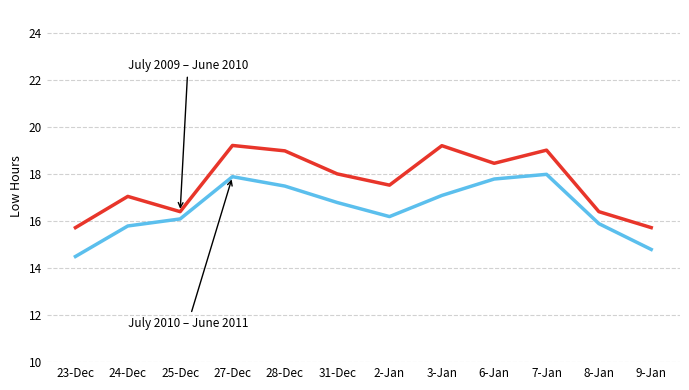

At which category does the chart reach its minimum across all series?

23-Dec